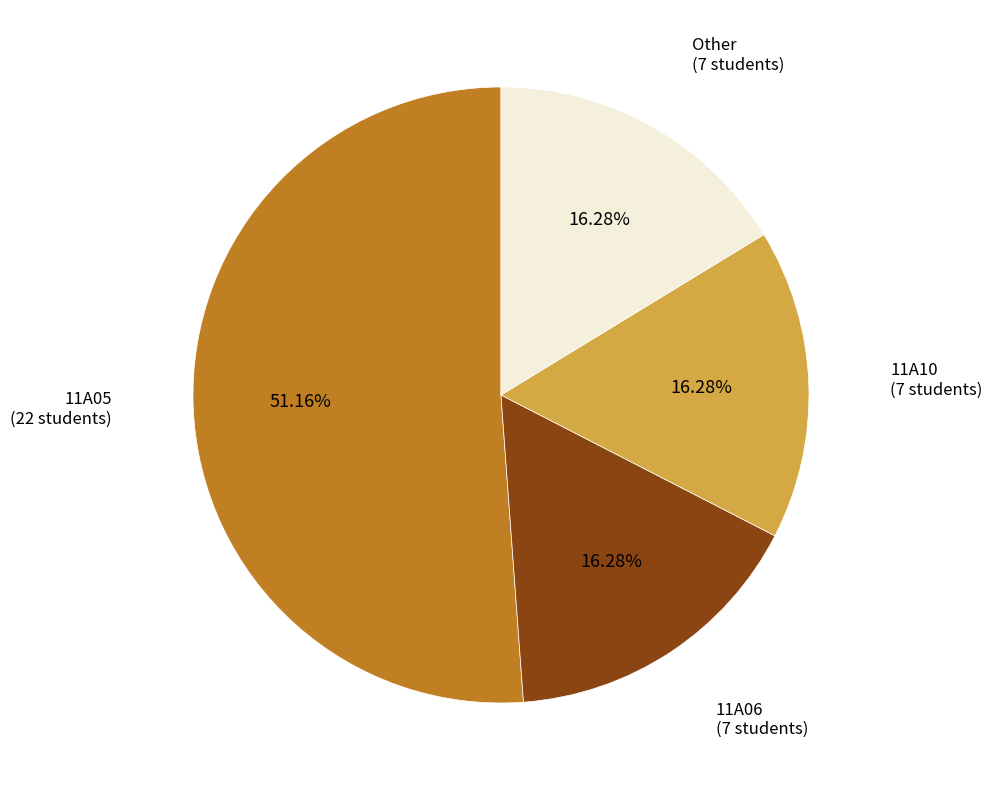

What is the ratio of the value at Other to the value at 11A06?

1.0